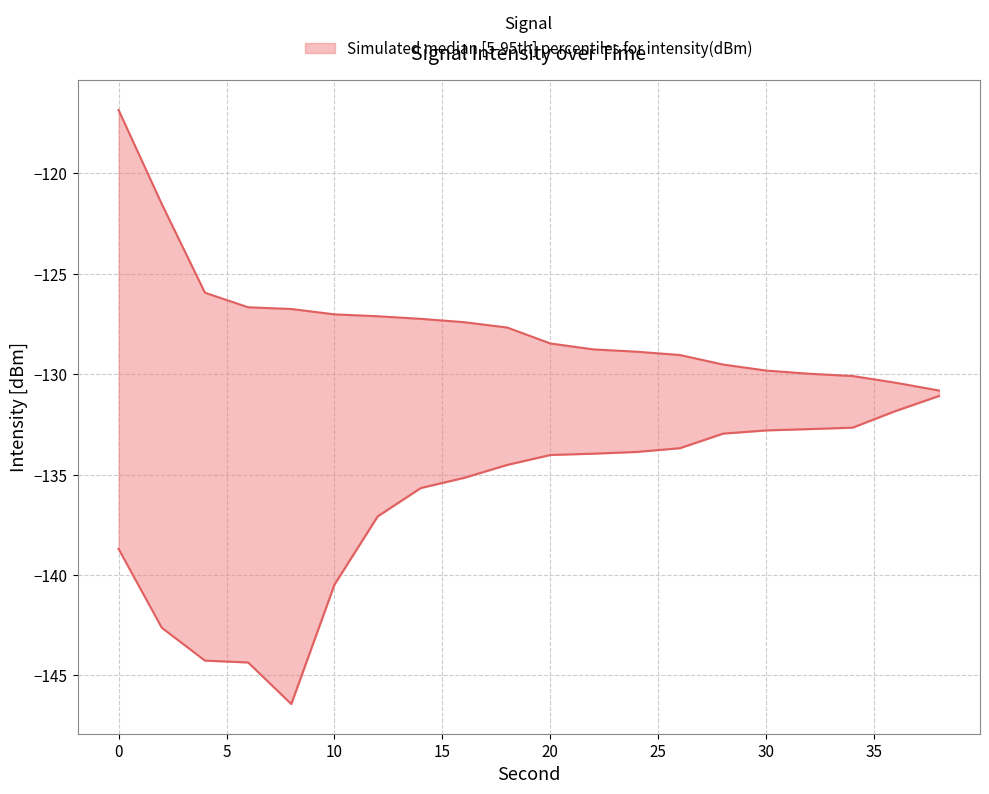

How many categories are shown in the chart?

20